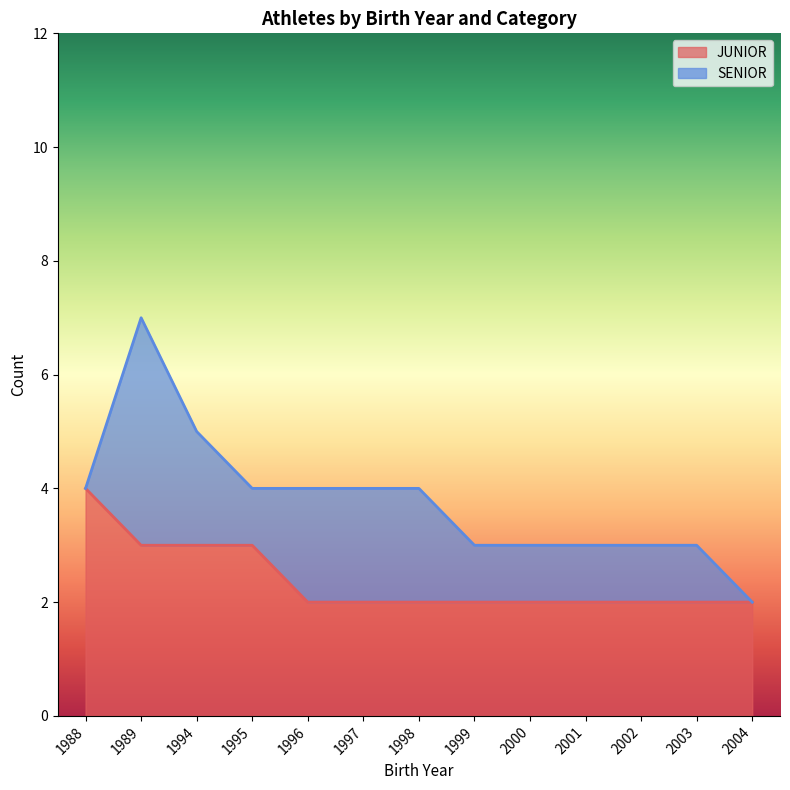

What is the average value?

2